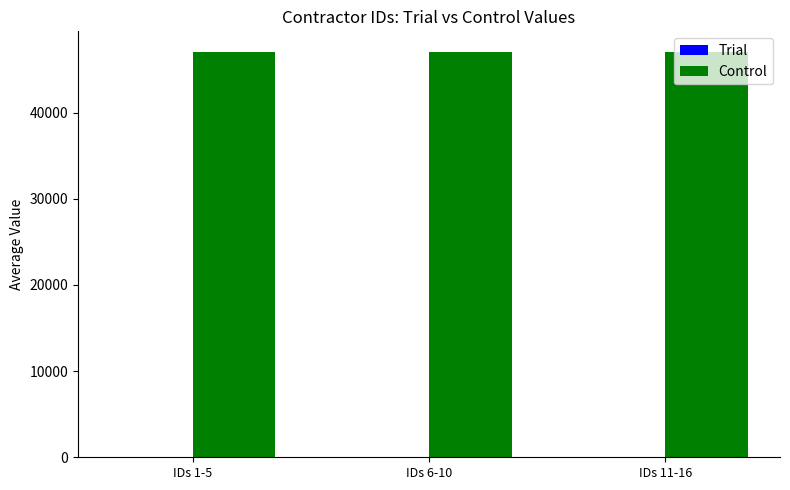

What is the greatest value displayed?

47073.0